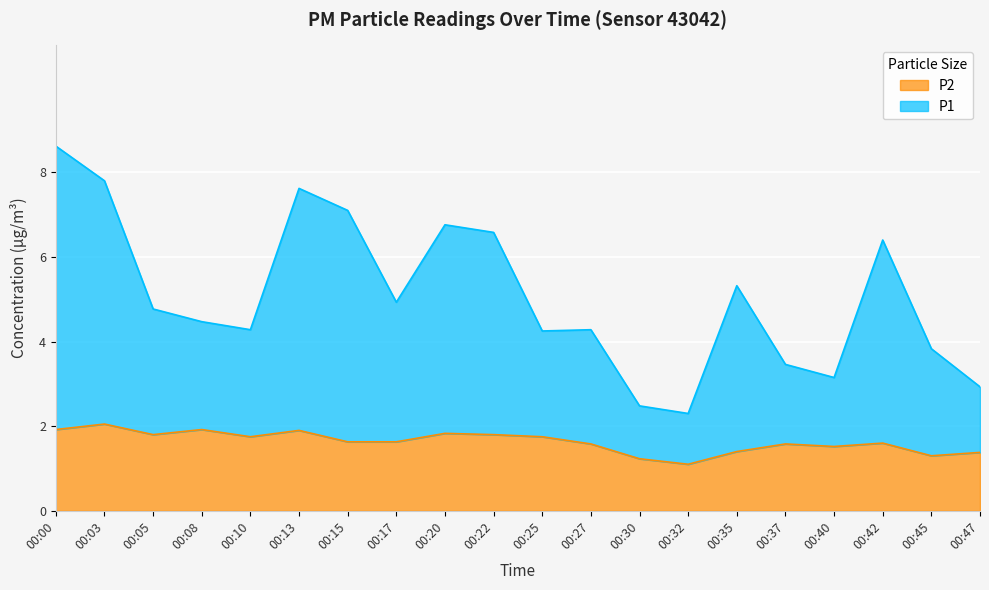

What are all the series names shown in the legend?

P2, P1